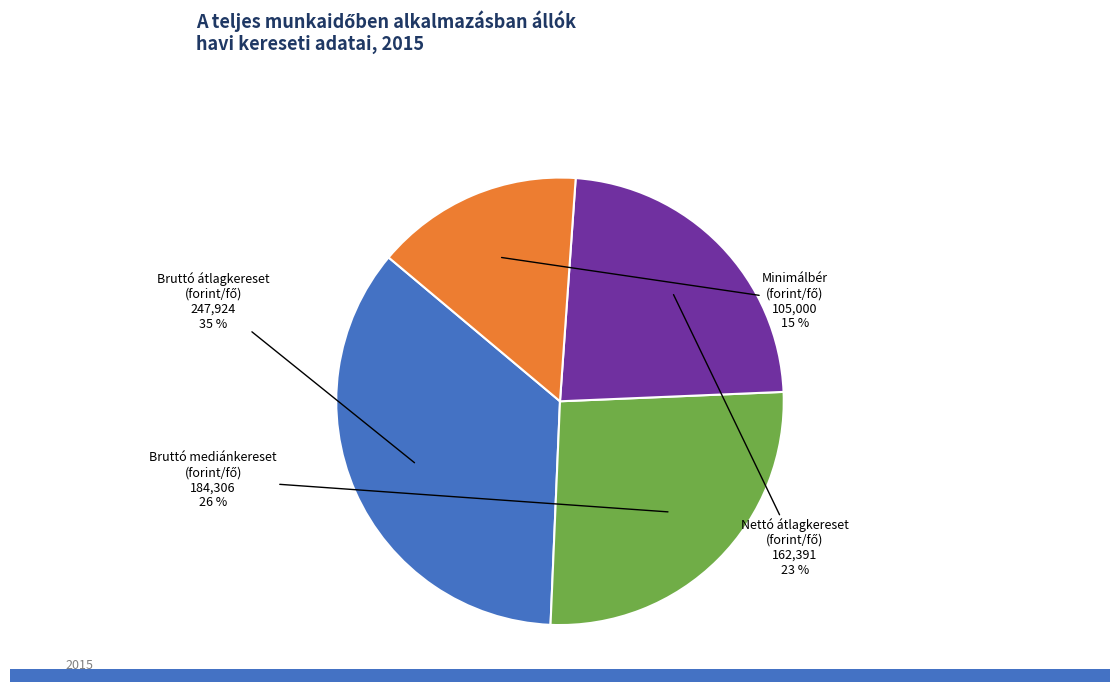

Count the number of slices in the pie.

4